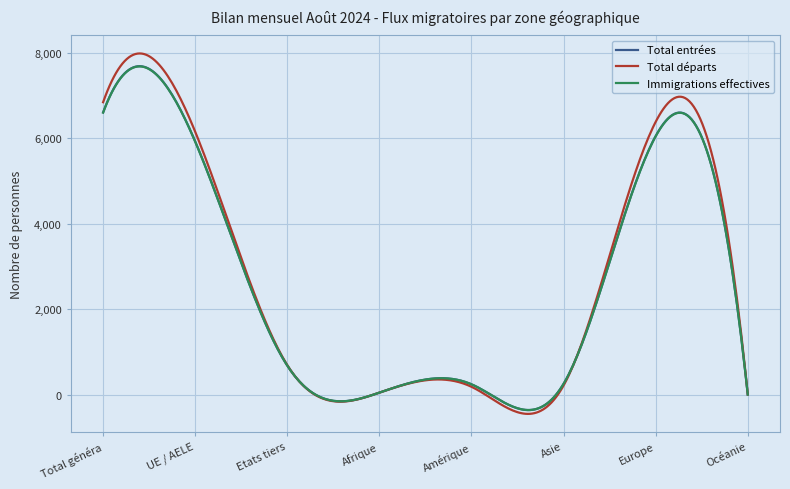

What is the lowest value of the Immigrations effectives series?

-358.4